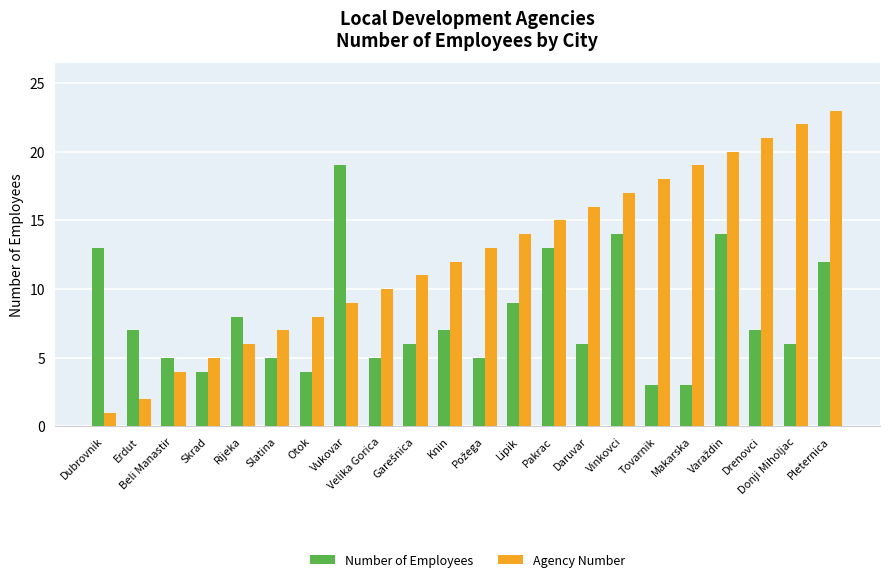

What is the total value across all series at Dubrovnik?

14